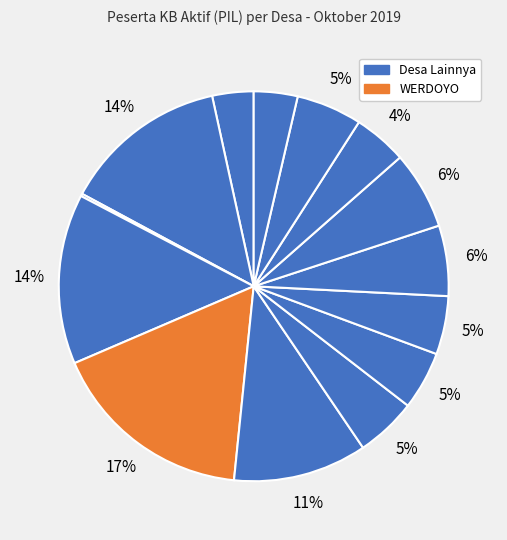

To the nearest percent, what is the difference between the largest and smallest slice percentages?

17%